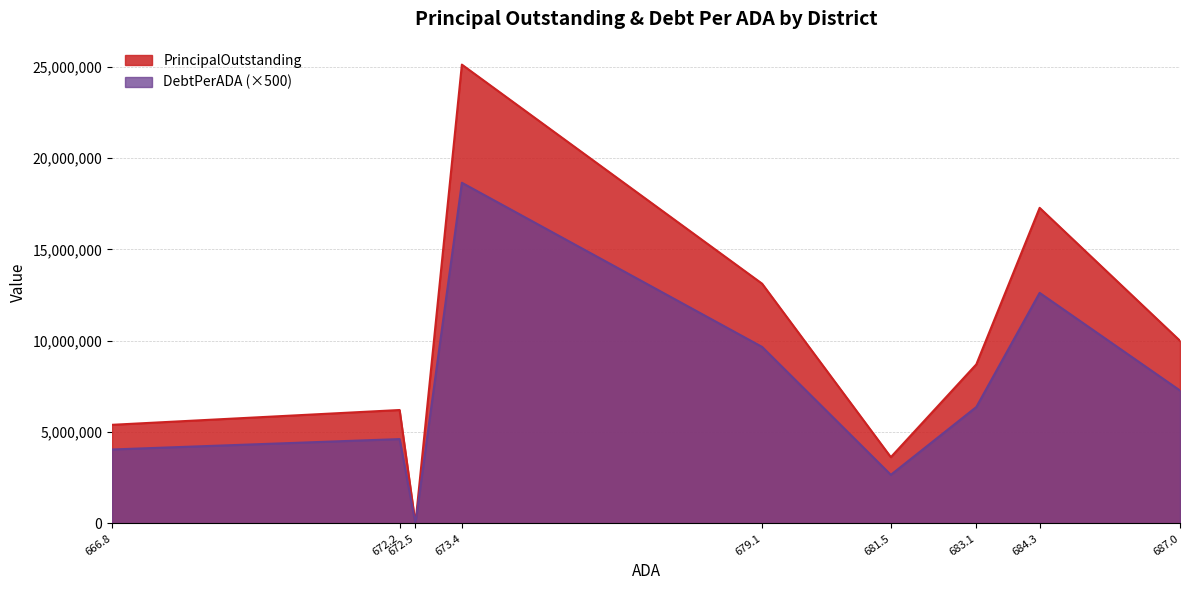

Between Rosebud-Lott ISD and Hearne ISD, which series saw the biggest shift?

PrincipalOutstanding